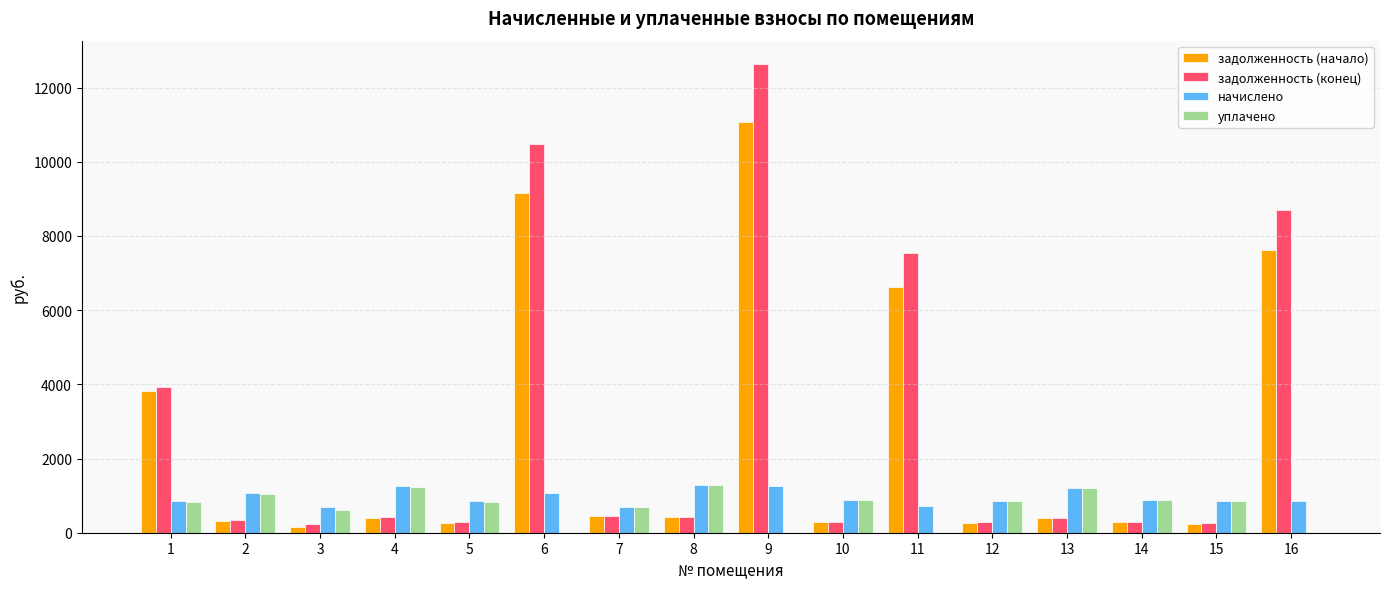

What are all the series names shown in the legend?

задолженность (начало), задолженность (конец), начислено, уплачено